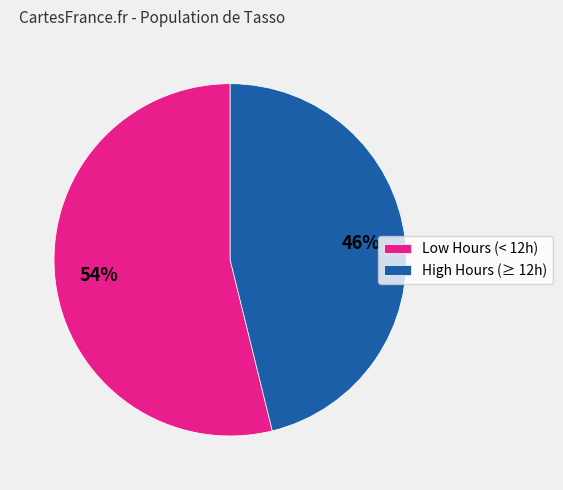

What percentage is the Low Hours (< 12h) slice, to the nearest percent?

54%